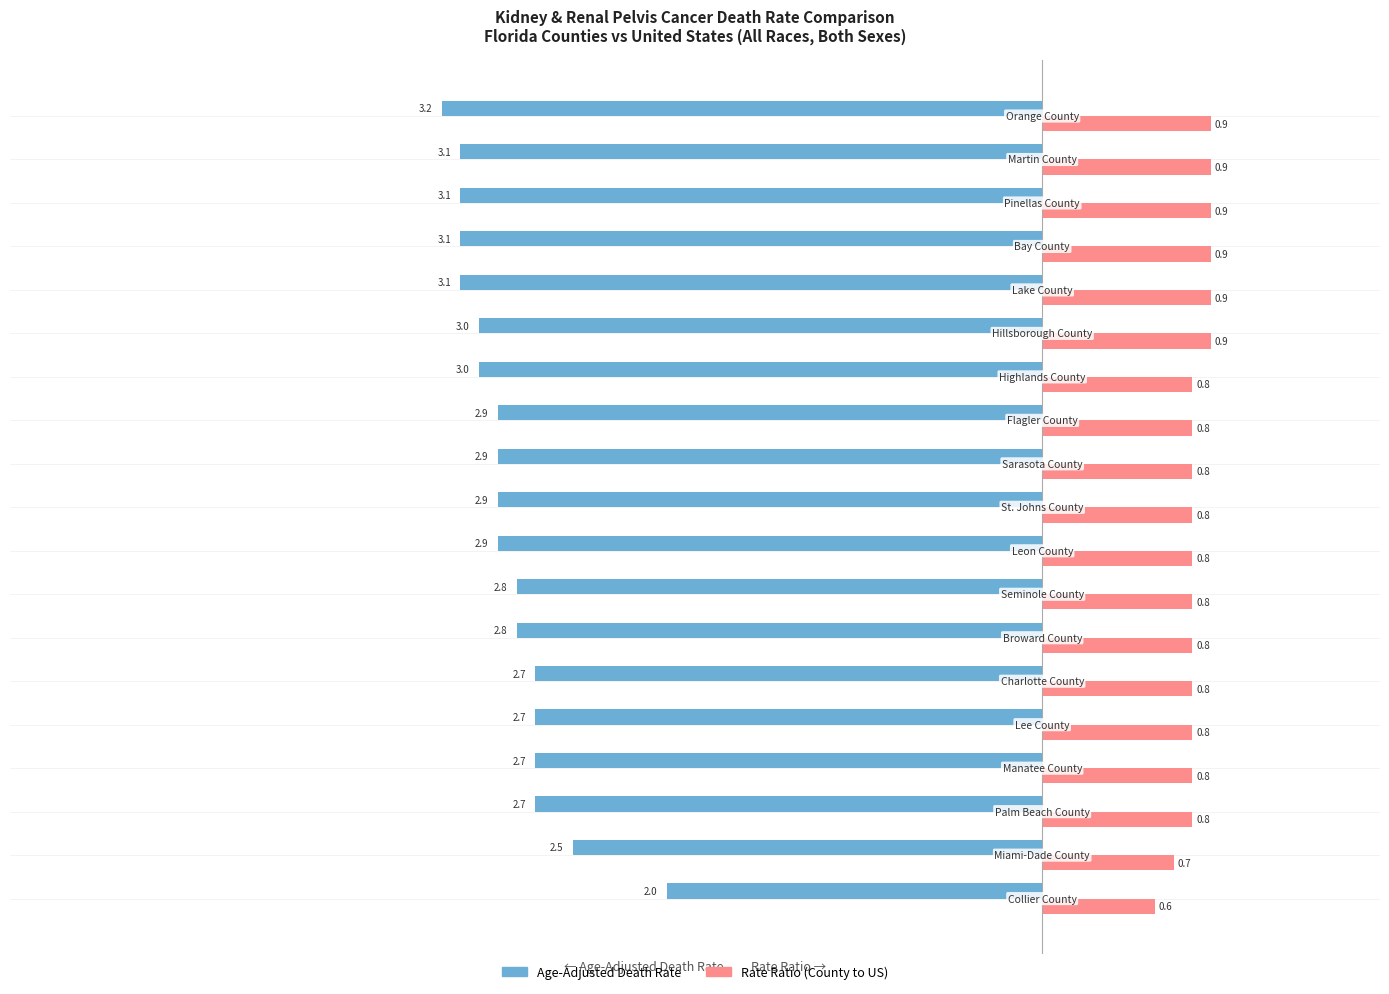

What is the maximum value shown in the chart?

0.9